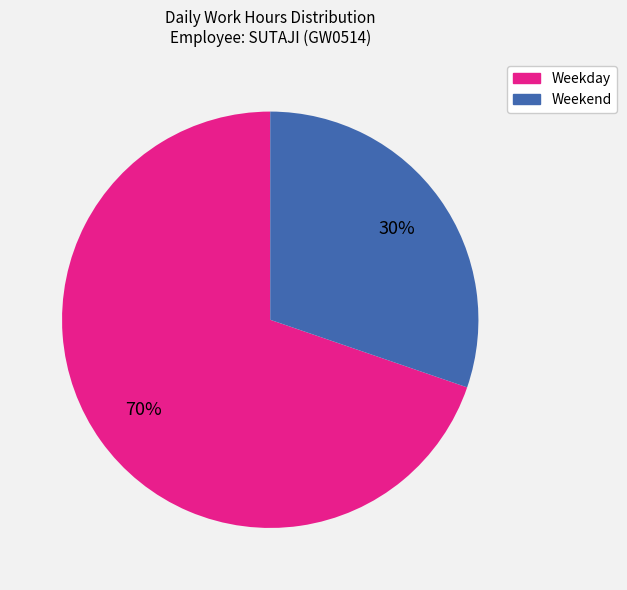

Is there any slice that represents more than half of the pie?

Yes